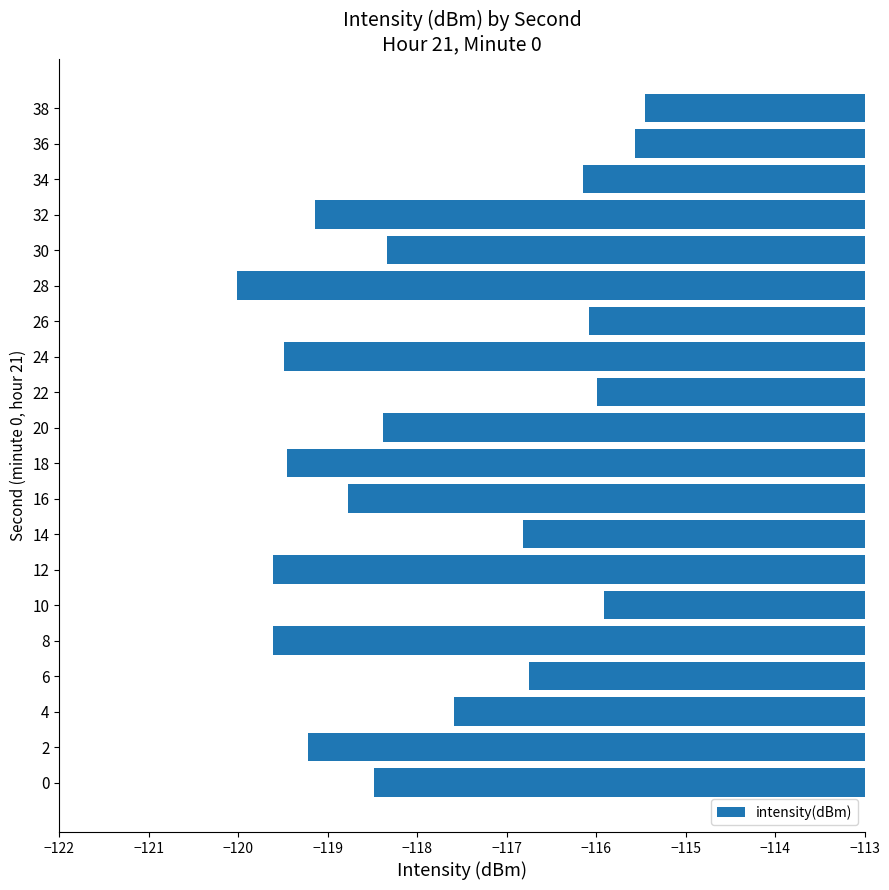

What is the difference between the second highest and minimum values?

4.4